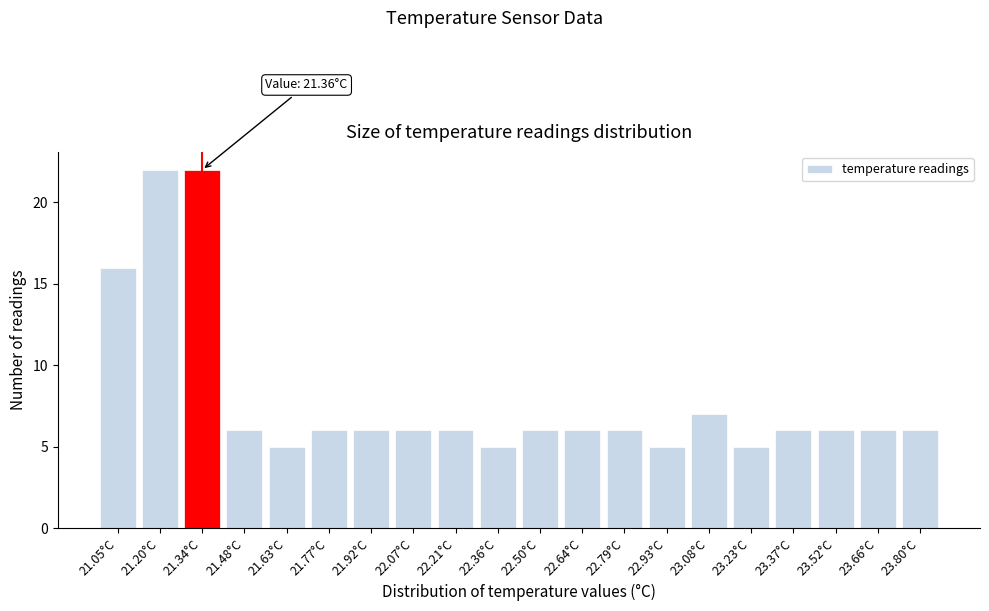

Reading left to right, list all the values displayed in this chart.

21.05°C=16	21.20°C=22	21.34°C=22	21.48°C=6	21.63°C=5	21.77°C=6	21.92°C=6	22.07°C=6	22.21°C=6	22.36°C=5	22.50°C=6	22.64°C=6	22.79°C=6	22.93°C=5	23.08°C=7	23.23°C=5	23.37°C=6	23.52°C=6	23.66°C=6	23.80°C=6